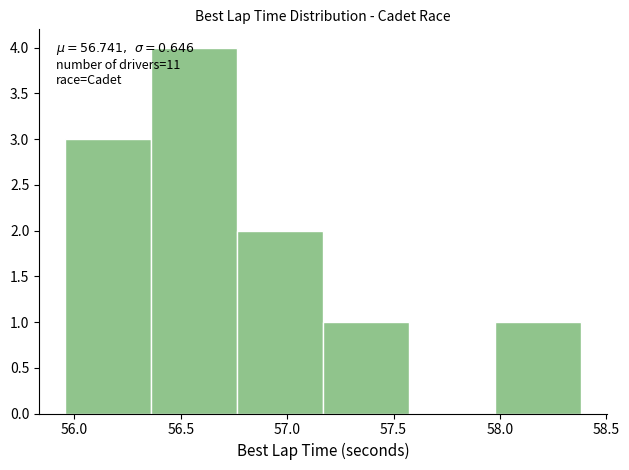

Which range on the x-axis has the tallest bar?

56.35 to 56.75